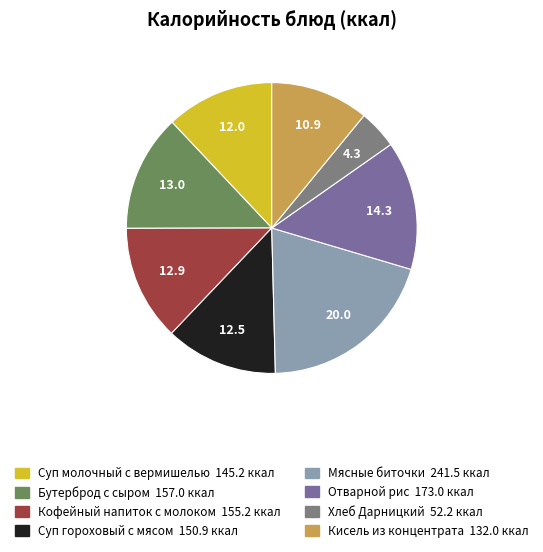

How many segments does this pie chart have?

8